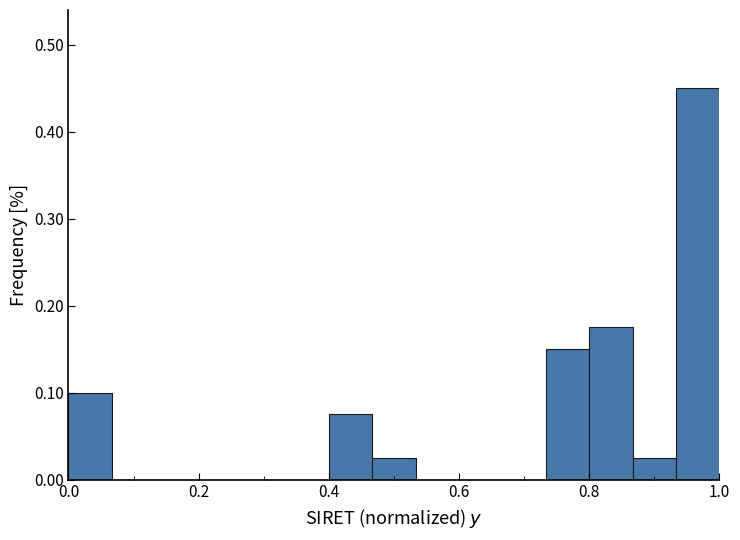

Around what value on the x-axis is the tallest bar? Give the approximate position of its centre, as read against the axis.

0.96